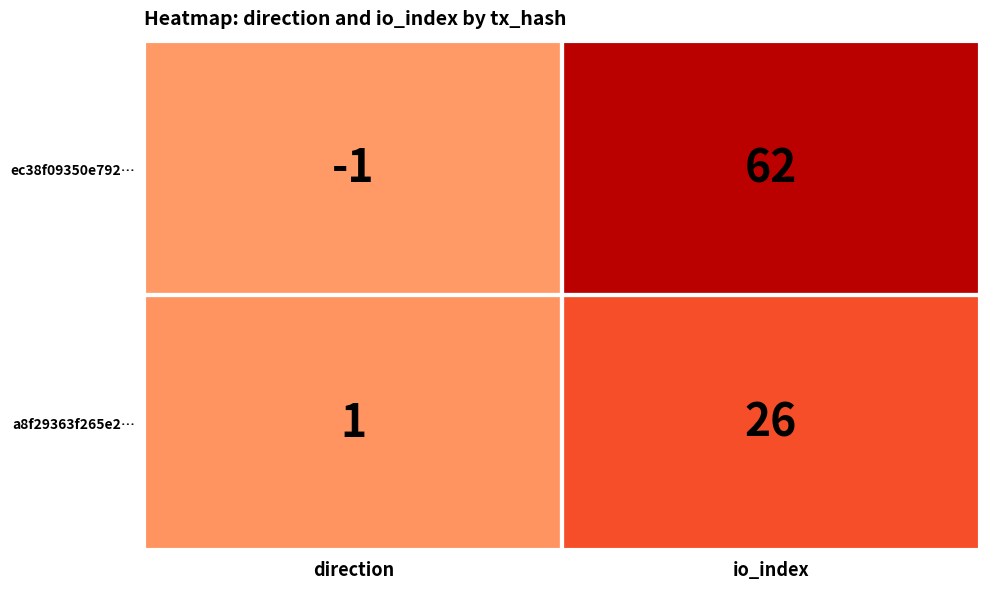

What is the total value across all series at io_index?

88